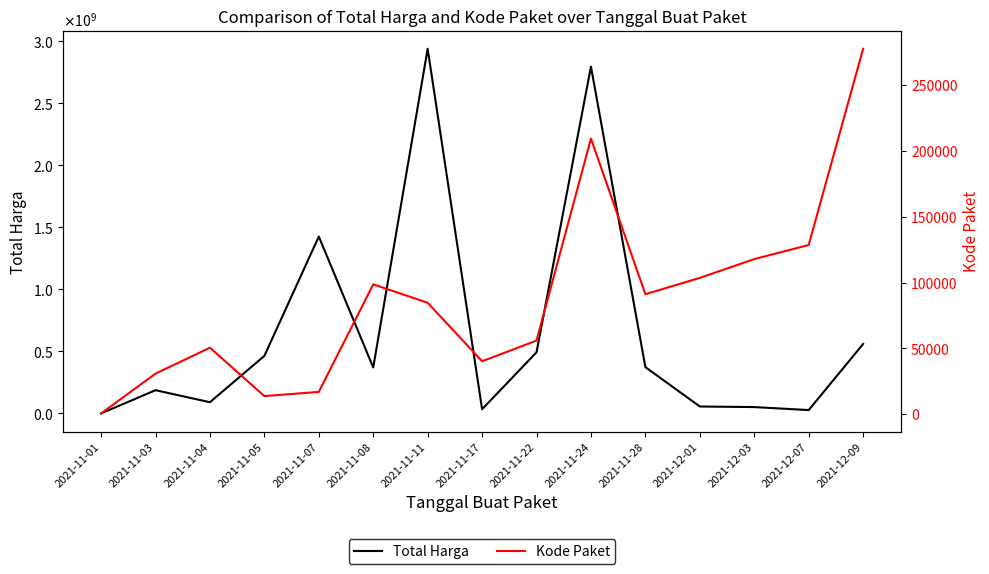

Is it true that Kode Paket equals 277693 at 2021-12-09?

True